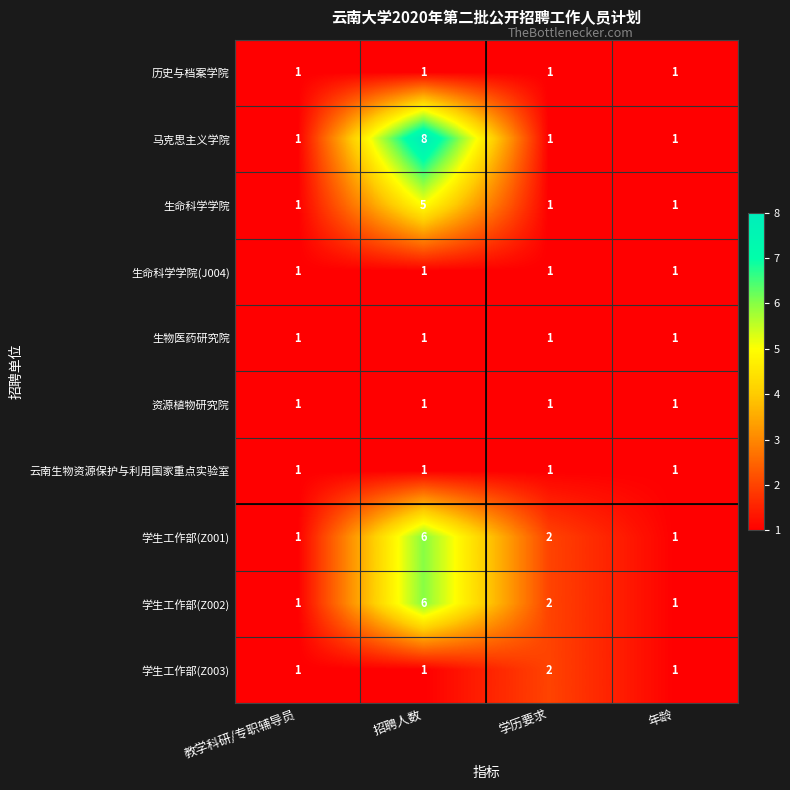

What is the sum of the 学生工作部(Z002) values at 招聘人数 and 年龄?

7